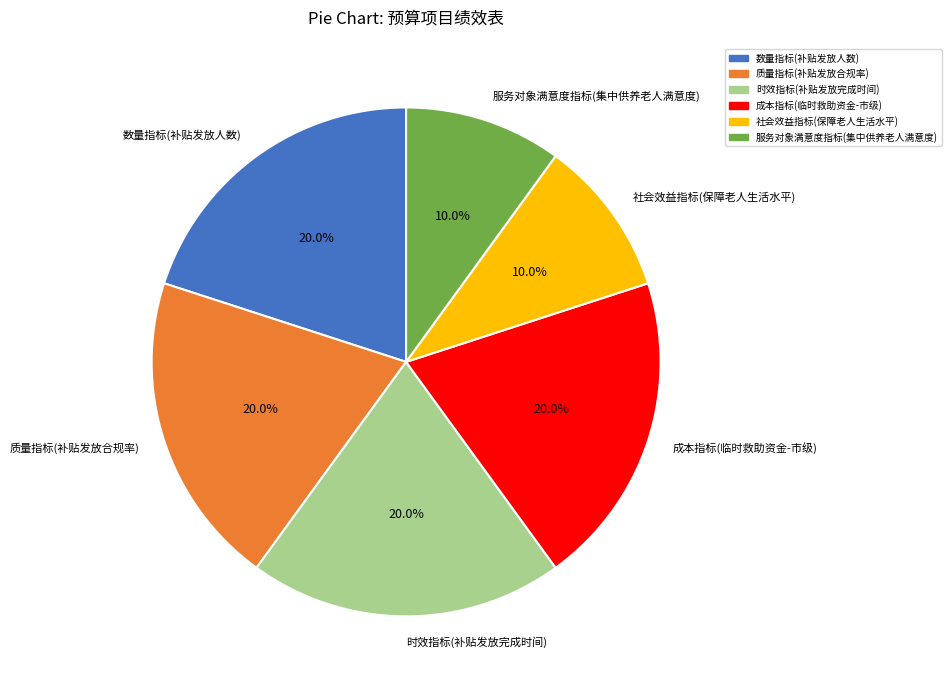

Between 社会效益指标(保障老人生活水平) and 质量指标(补贴发放合规率), which is larger?

质量指标(补贴发放合规率)